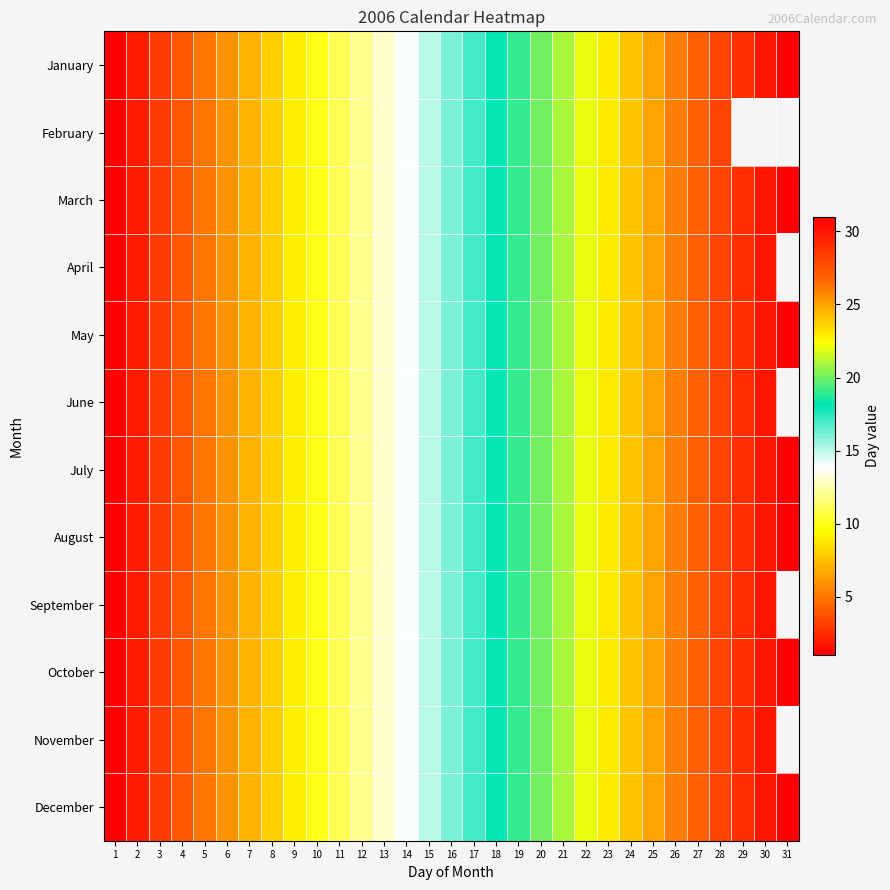

What is the total value across all series at 24?

288.0